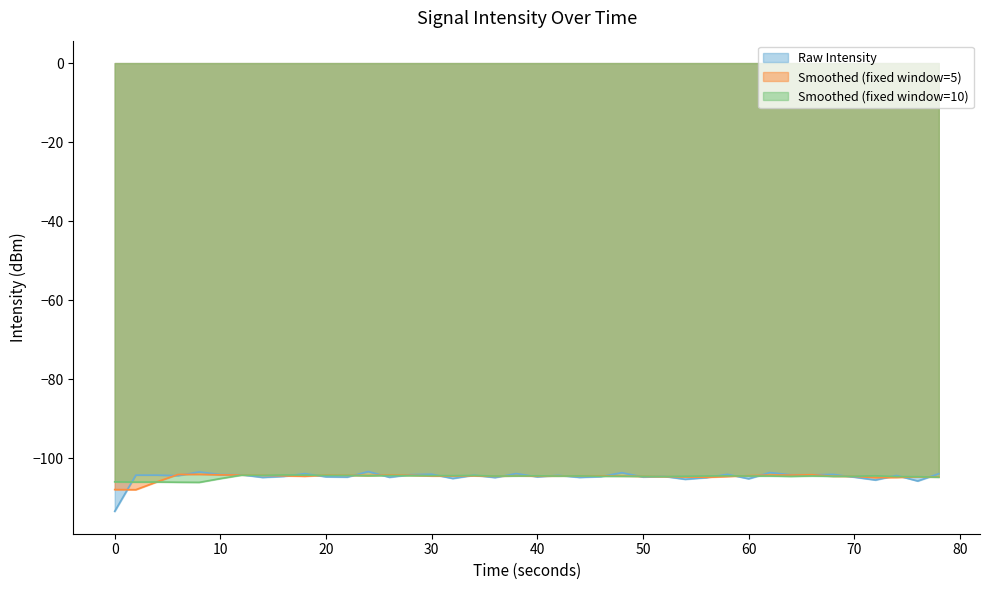

The Raw Intensity series shows -148.1 at 70. True or false?

False